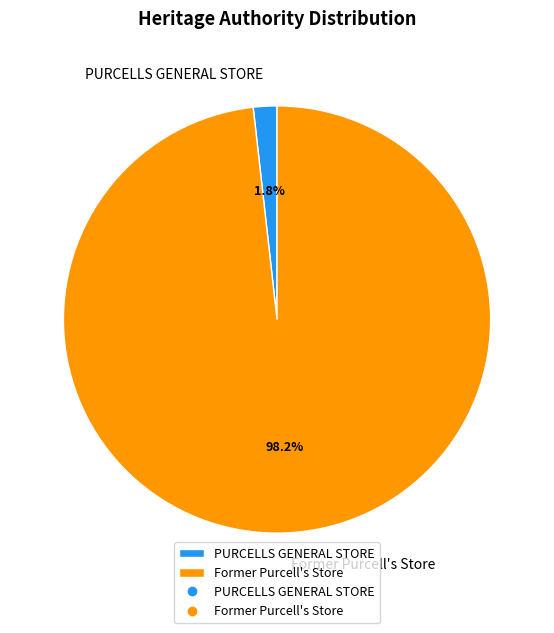

What is the total percentage of PURCELLS GENERAL STORE and Former Purcell's Store?

100.0%